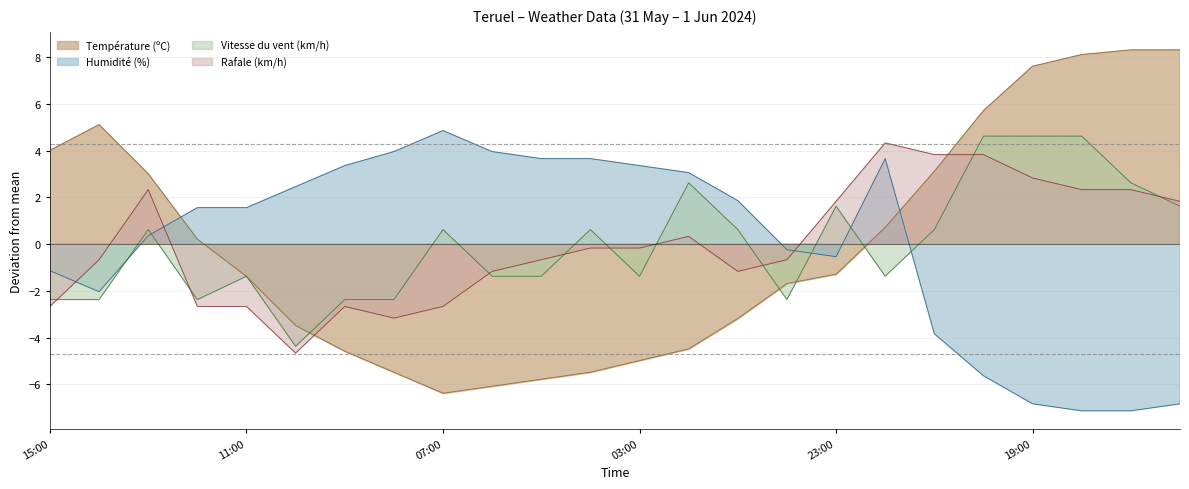

Does the chart have visible grid lines?

Yes